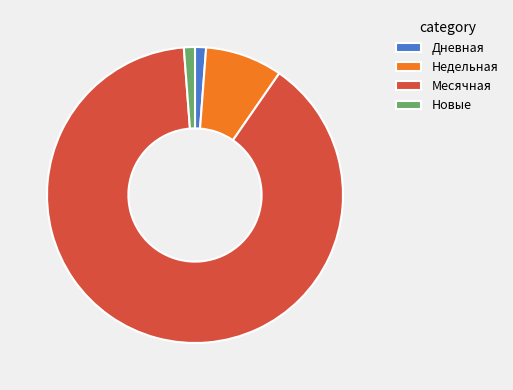

The Новые slice represents 11% of the pie. True or false?

False